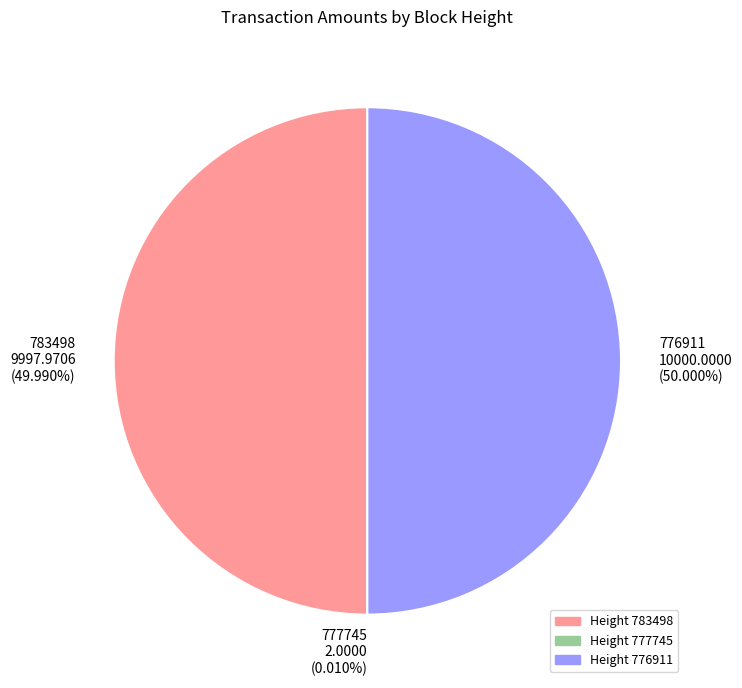

To the nearest percent, what percentage of the pie is 783498?

50%